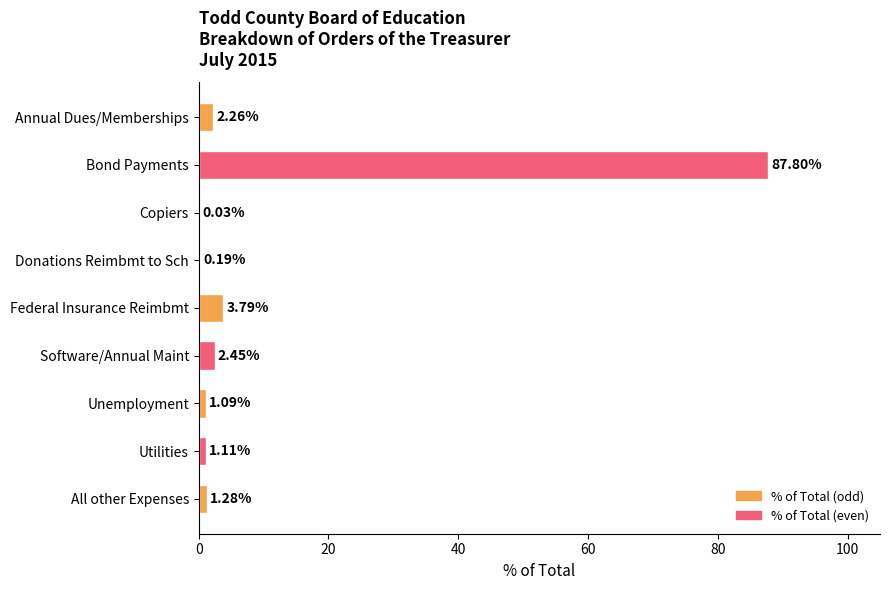

What is the sum of the values at Software/Annual Maint and Unemployment?

3.5